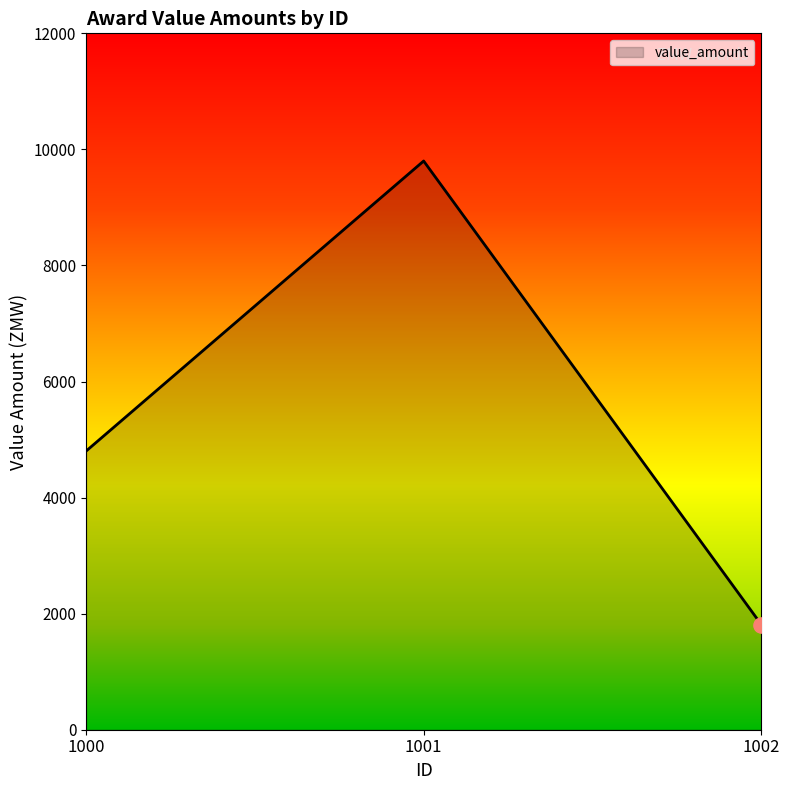

Which has a higher value, 1000 or 1001?

1001